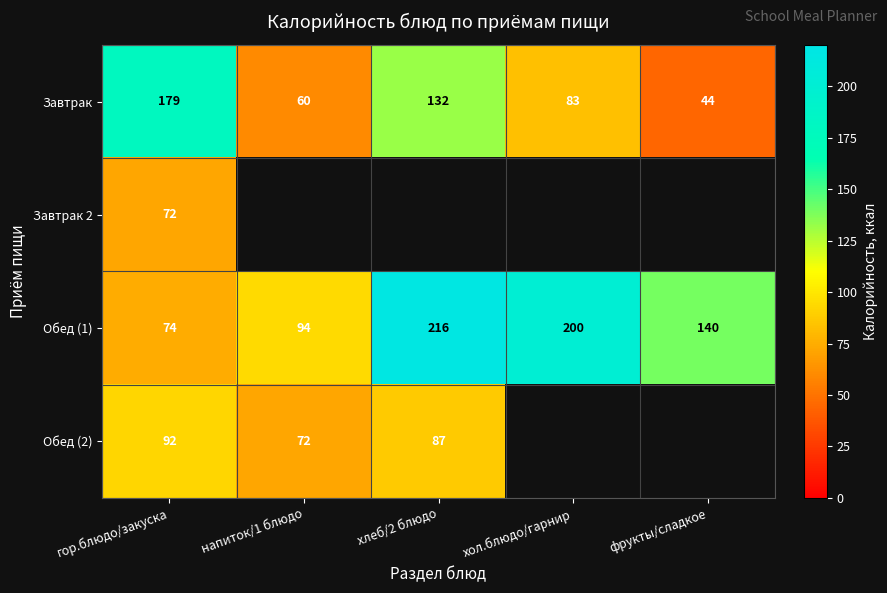

Is the value of Завтрак at напиток/1 блюдо greater than the value of Обед (1) at фрукты/сладкое?

No